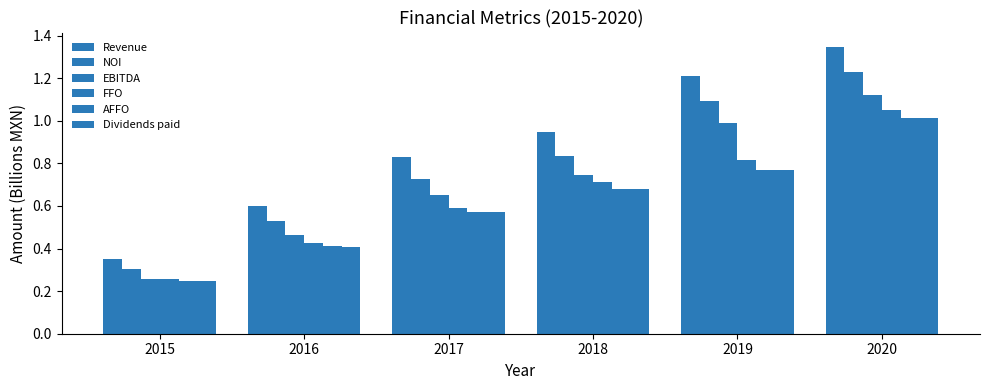

How many bars are there in each group?

6